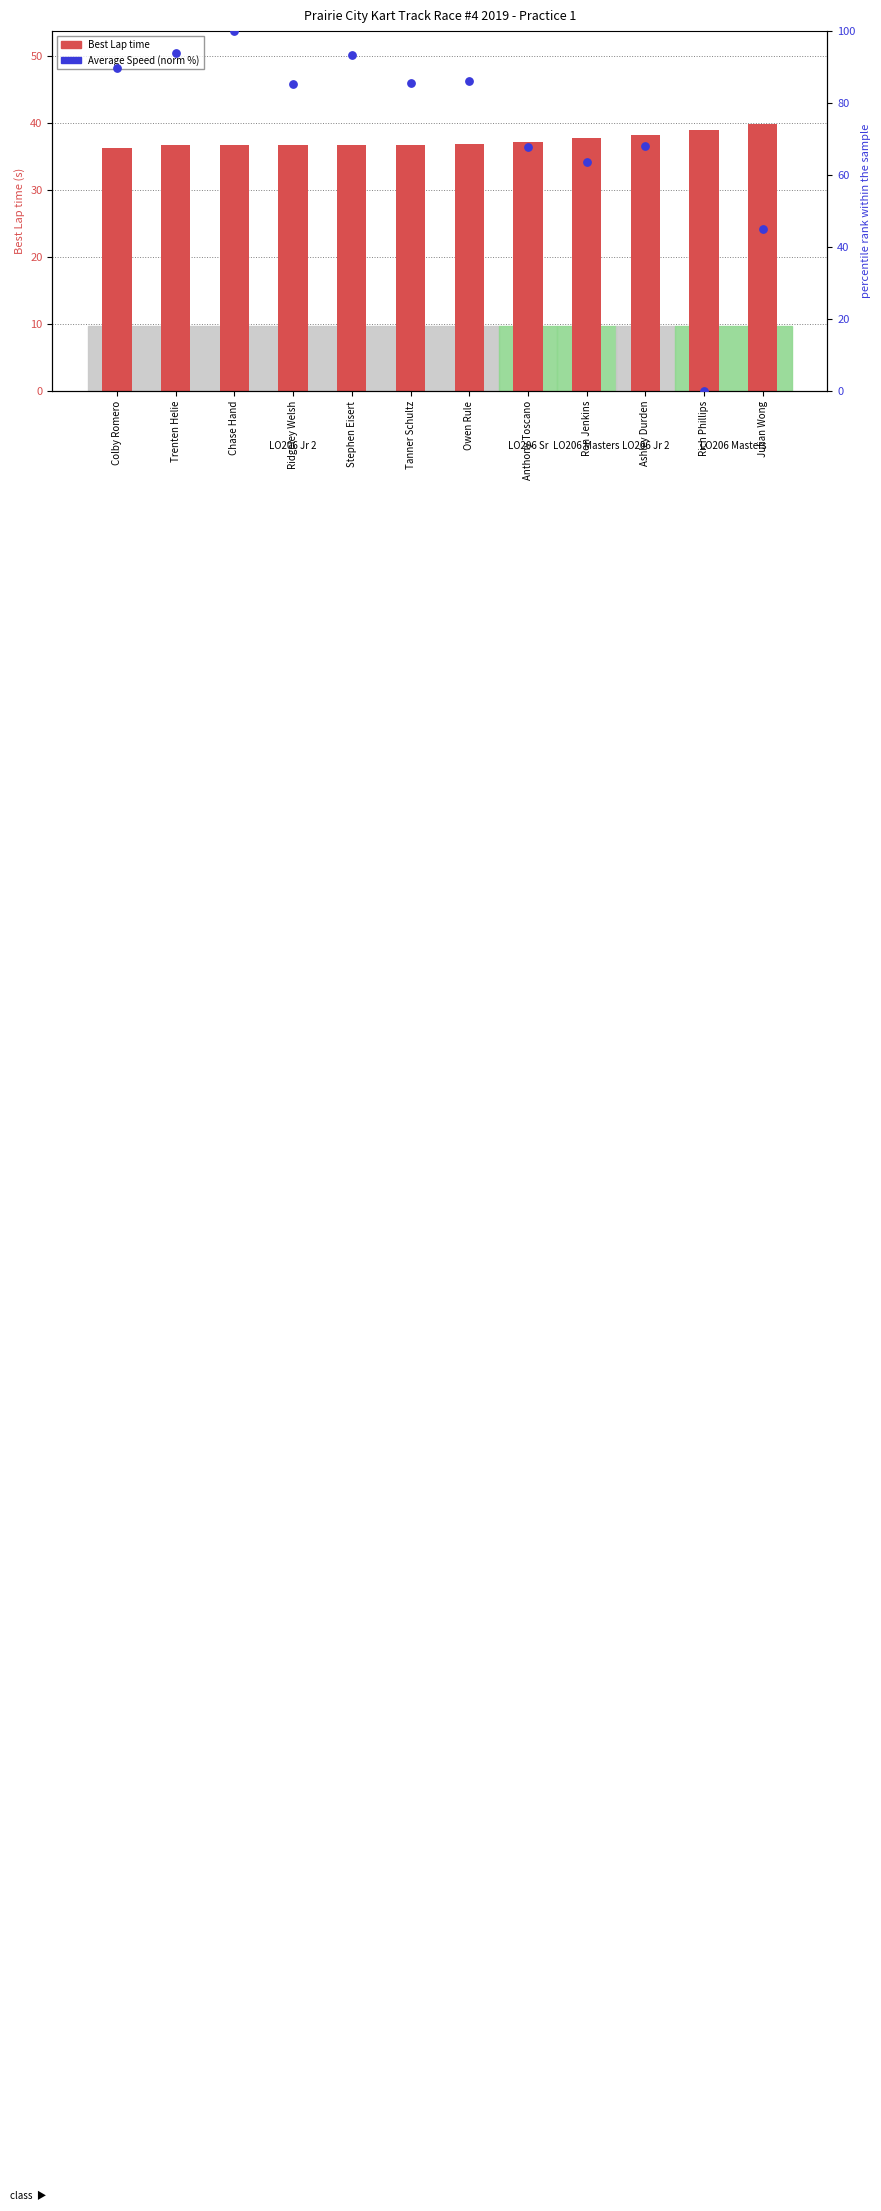

At which category is the sum across all series the highest?

Chase Hand